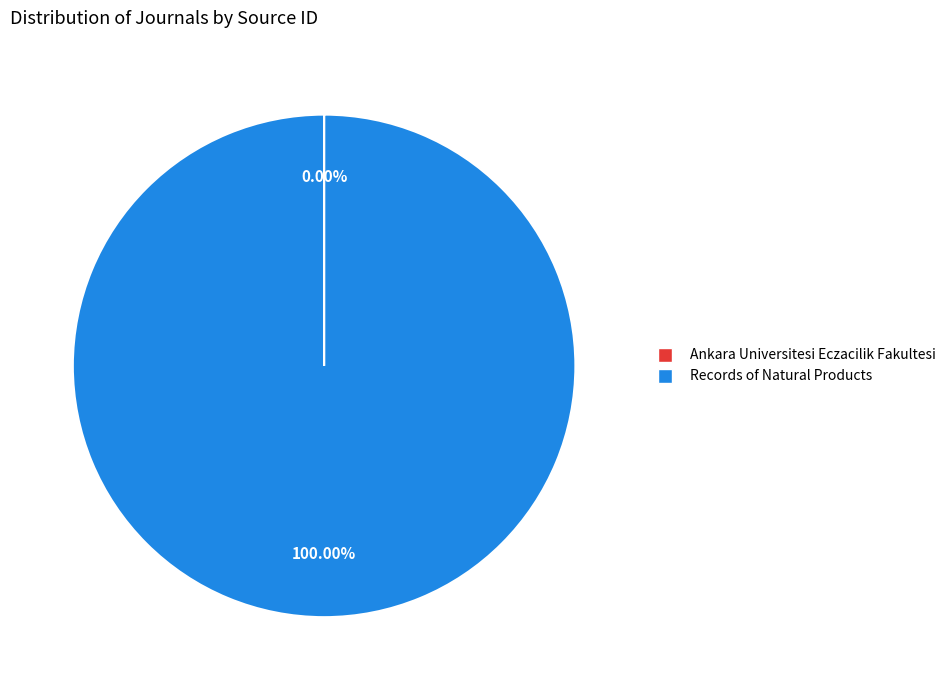

Does Records of Natural Products account for over 50% of the chart?

Yes